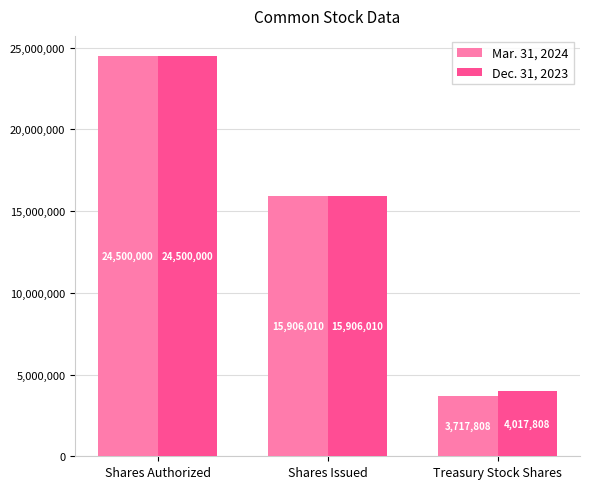

List the series in order of their overall mean, highest first.

Dec. 31, 2023, Mar. 31, 2024